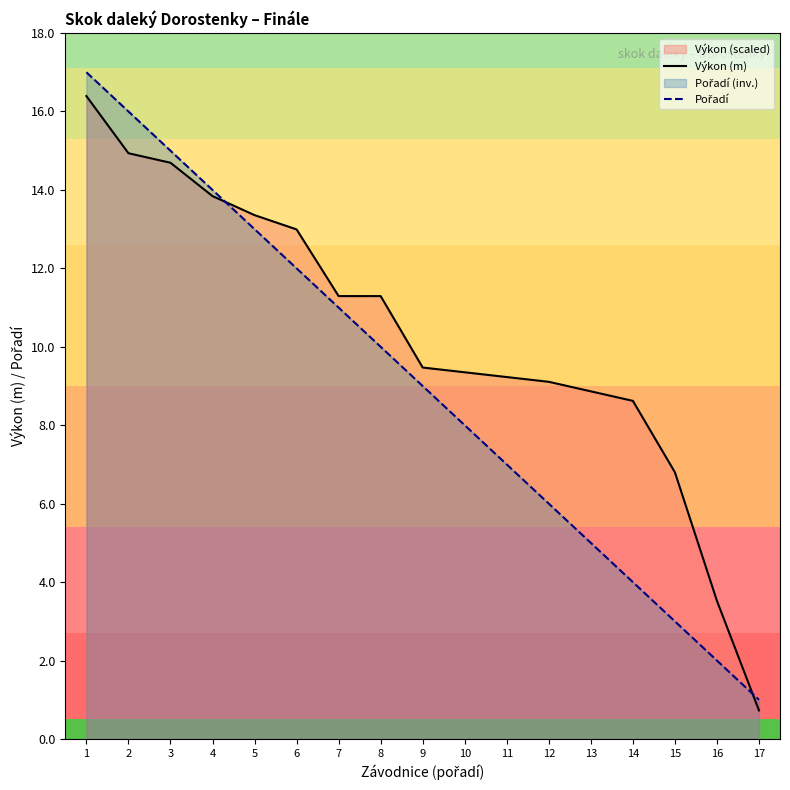

Reading left to right, transcribe all the data shown in this chart.

Výkon (m): 1=16.4	2=14.9	3=14.7	4=13.8	5=13.4	6=13.0	7=11.3	8=11.3	9=9.5	10=9.4	11=9.2	12=9.1	13=8.9	14=8.6	15=6.8	16=3.5	17=0.7
Pořadí: 1=17.0	2=16.0	3=15.0	4=14.0	5=13.0	6=12.0	7=11.0	8=10.0	9=9.0	10=8.0	11=7.0	12=6.0	13=5.0	14=4.0	15=3.0	16=2.0	17=1.0